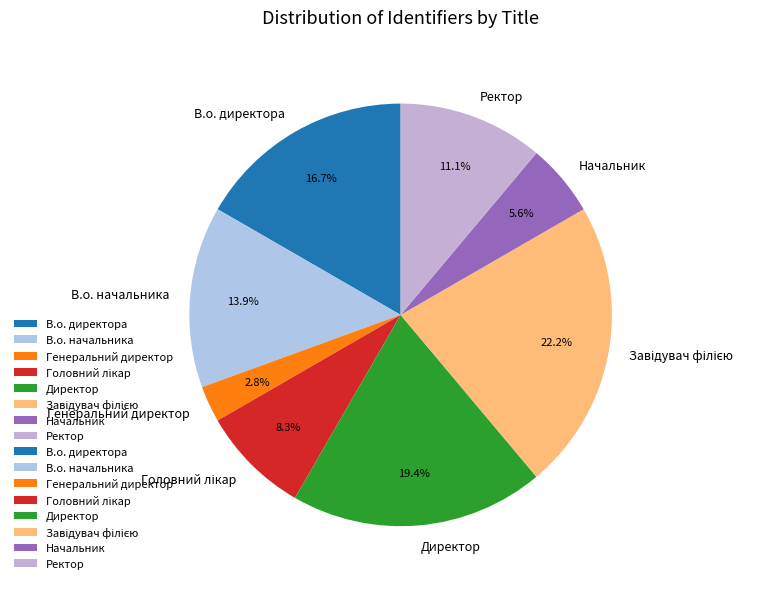

What percentage is NOT represented by В.о. начальника?

86.1%